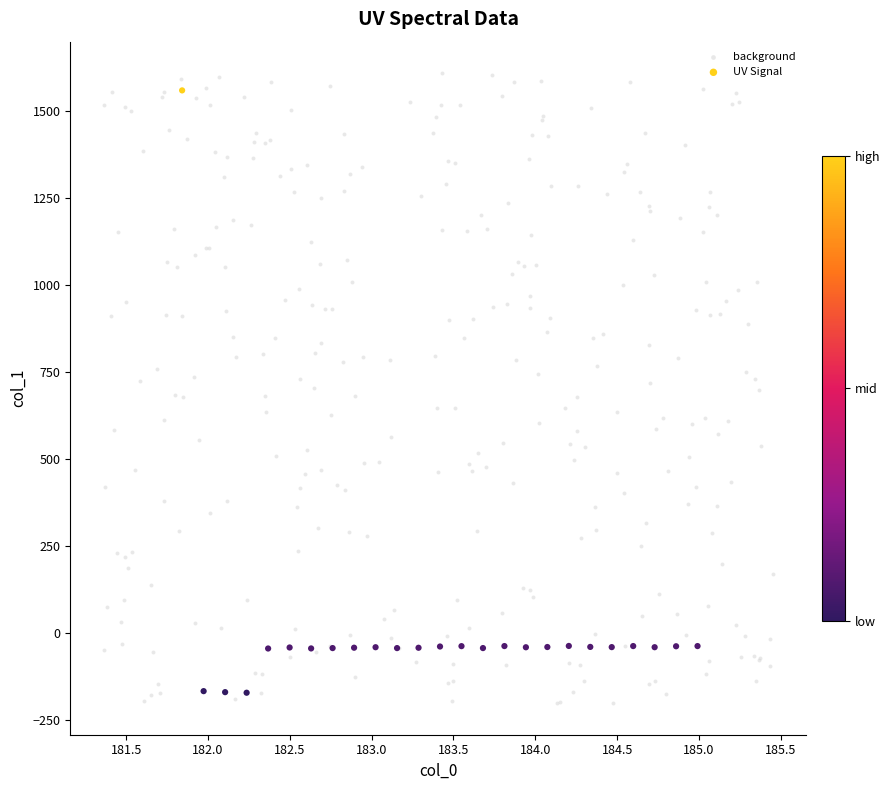

Which series has the widest spread of Y values?

background